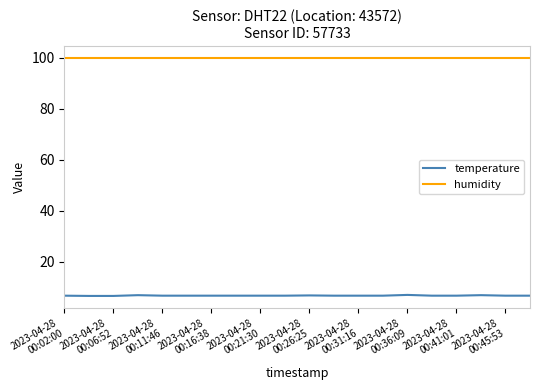

What is the minimum value shown in the chart?

6.7